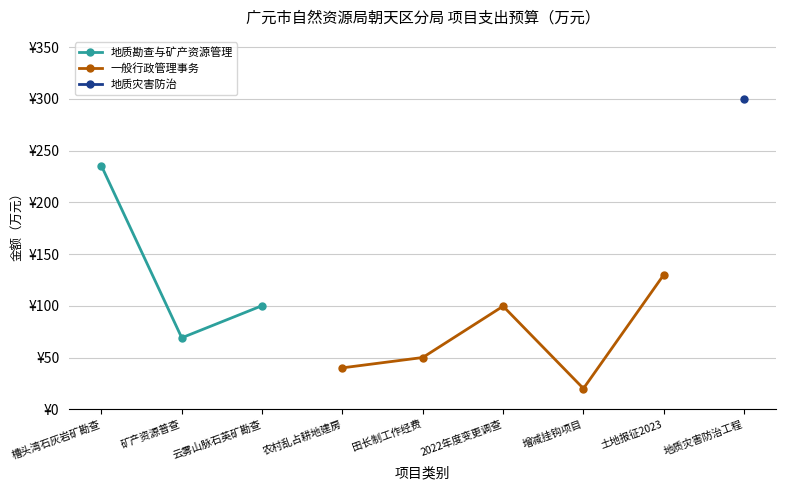

True or false: 一般行政管理事务 has more than 0 points higher than both neighbors.

True